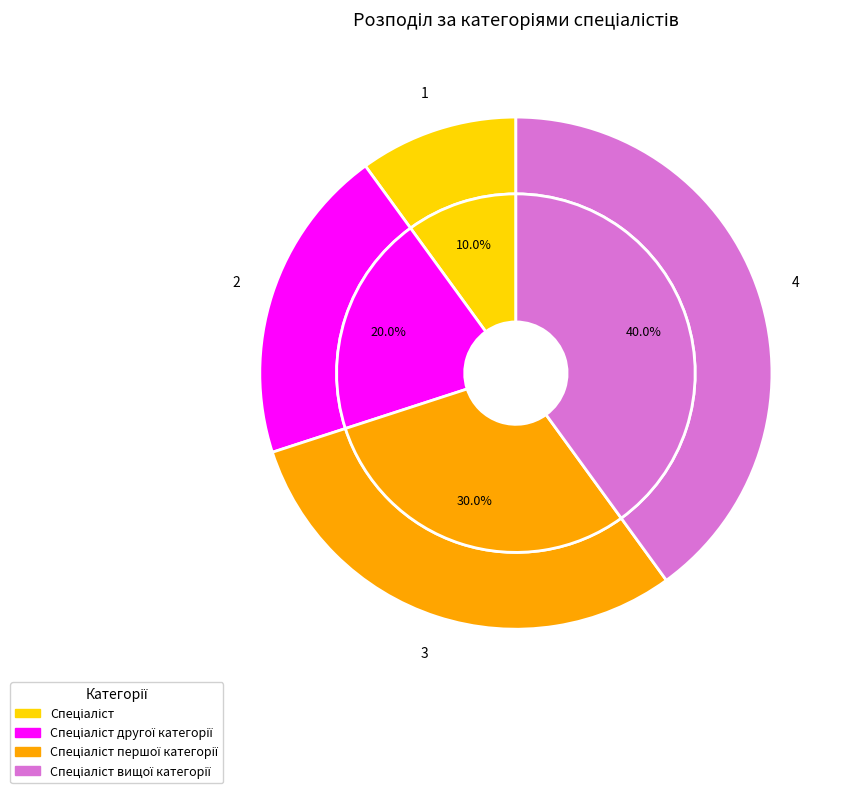

Count the number of slices in the pie.

4